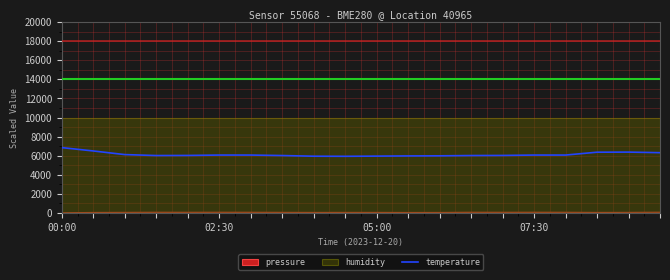

What is the ratio of the value at 11 to the value at 02:30?

0.9